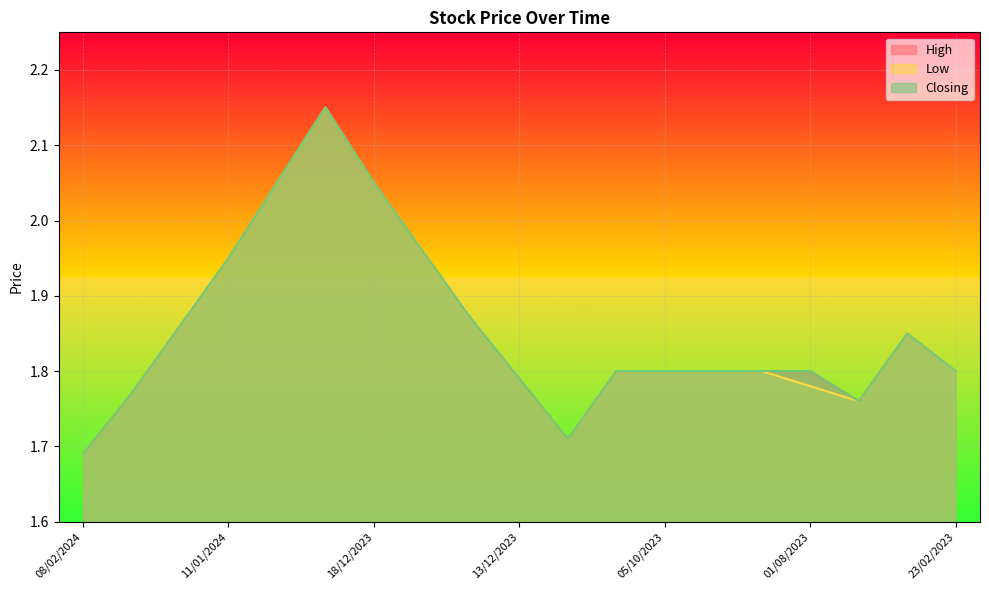

True or false: Closing and High intersect in this chart.

False